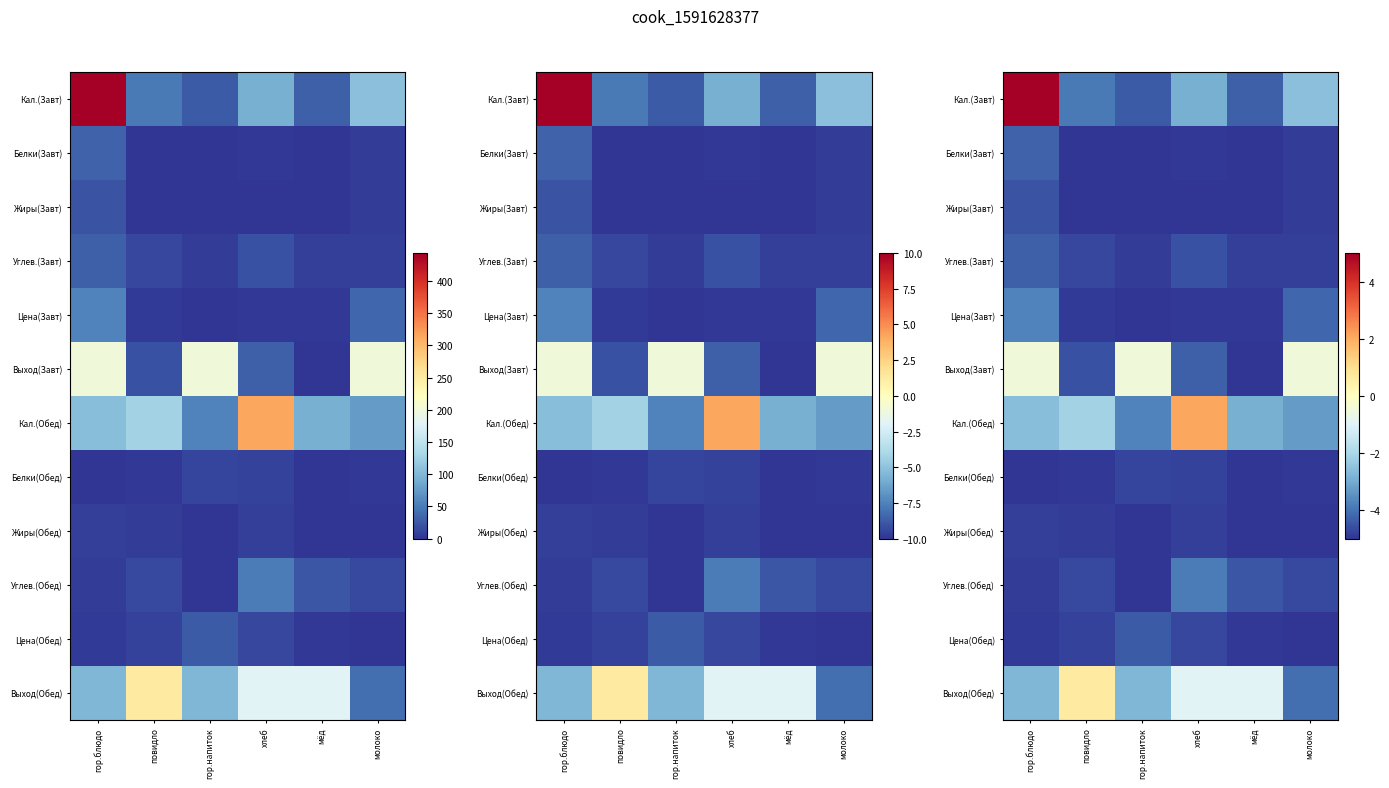

What is the total value across all series at молоко?

-48.8